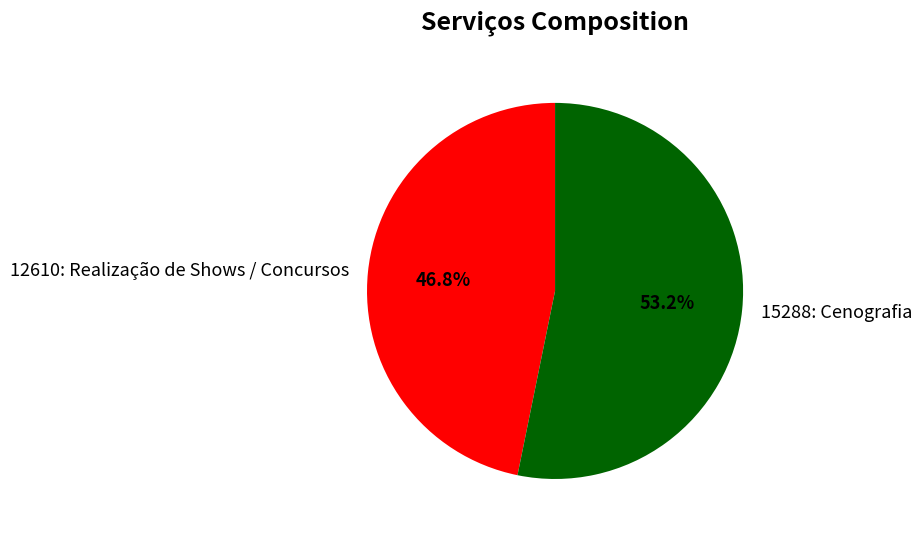

Is it true that 12610: Realização de Shows / Concursos is 52% of the pie?

False